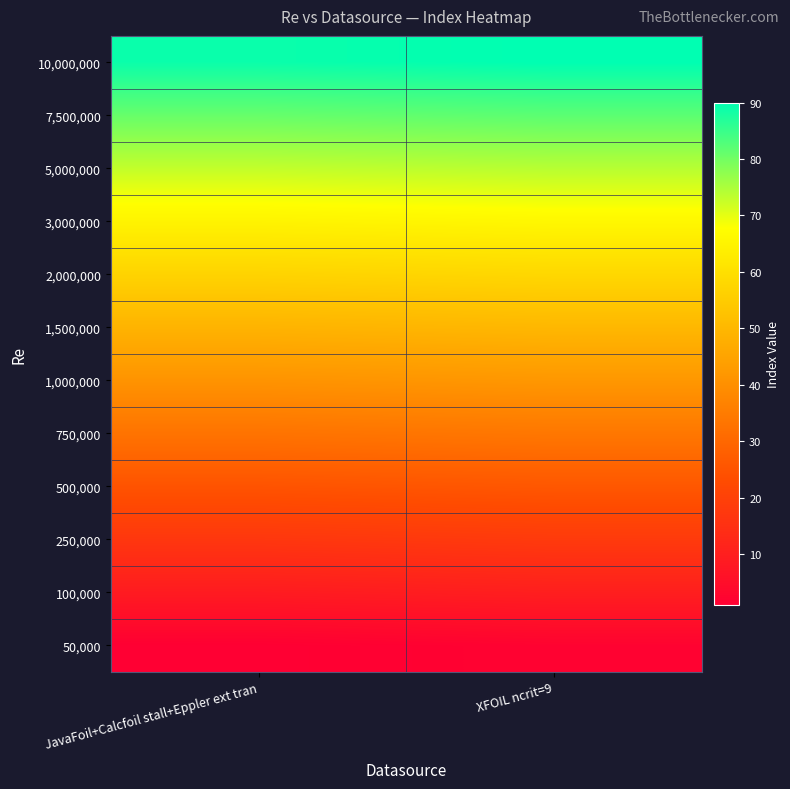

What is the minimum value shown in the chart?

1